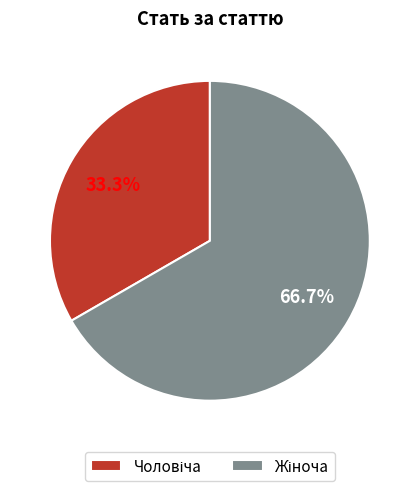

Is there a majority slice in this chart?

Yes